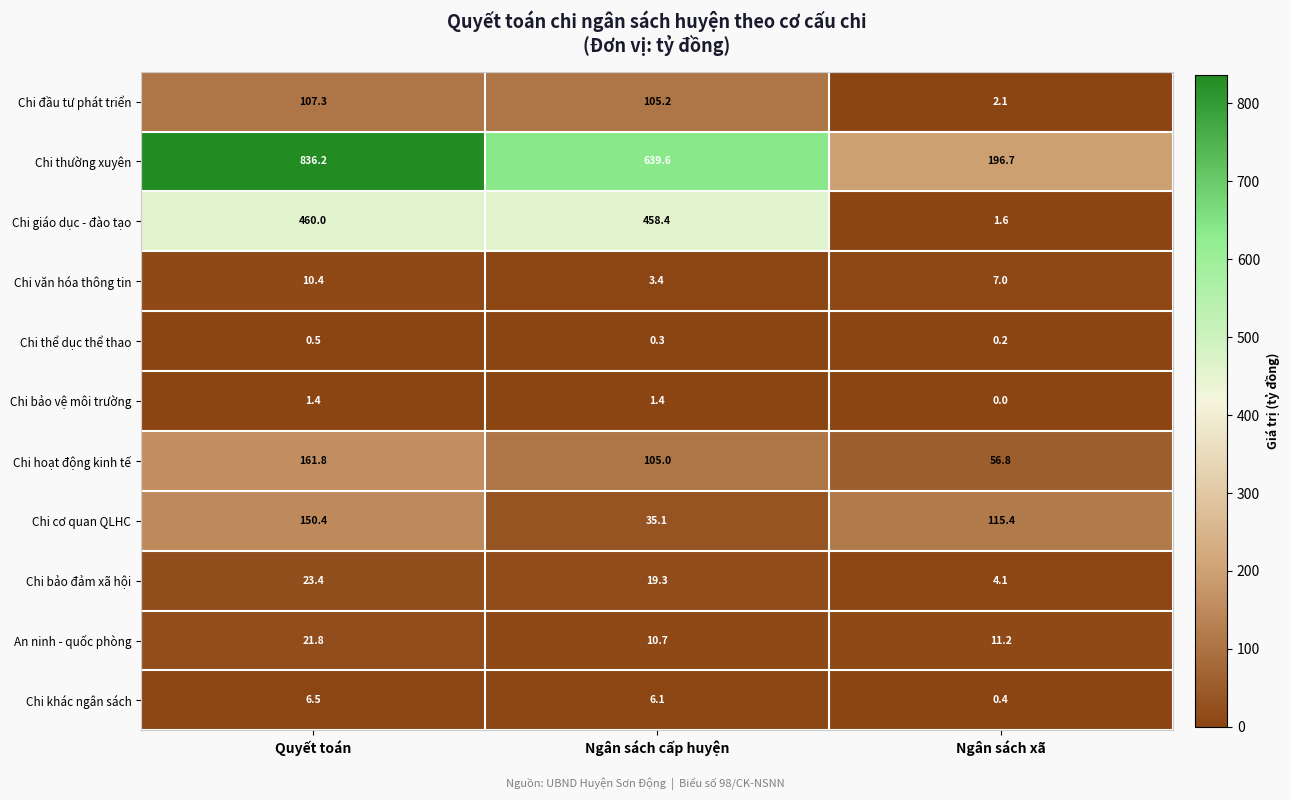

What is the difference between the highest and lowest values at Quyết toán?

835.7